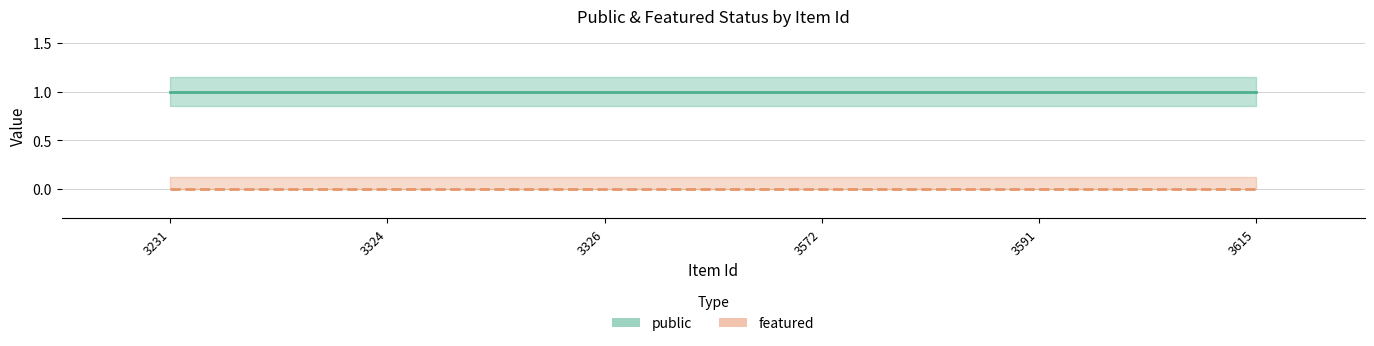

True or false: public has more than 2 points higher than both neighbors.

False